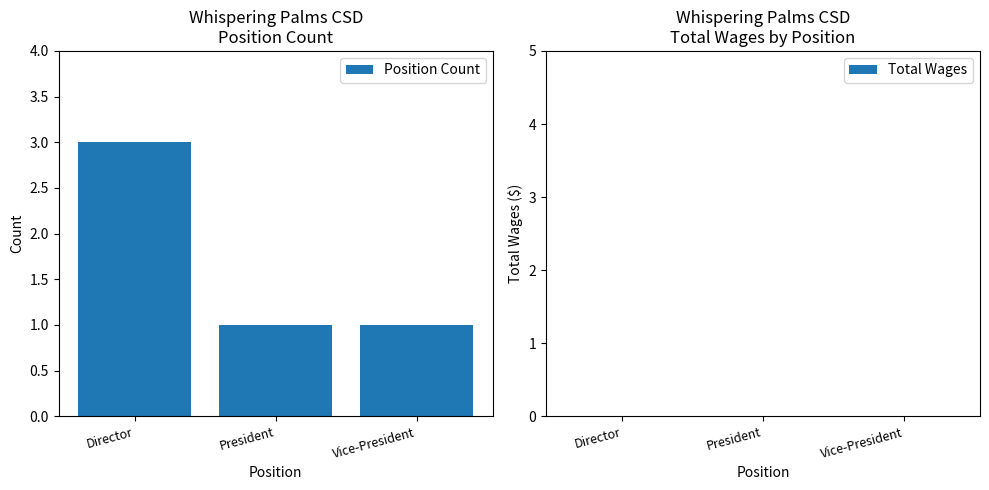

What is the label of the 1st bar from the right?

Vice-President